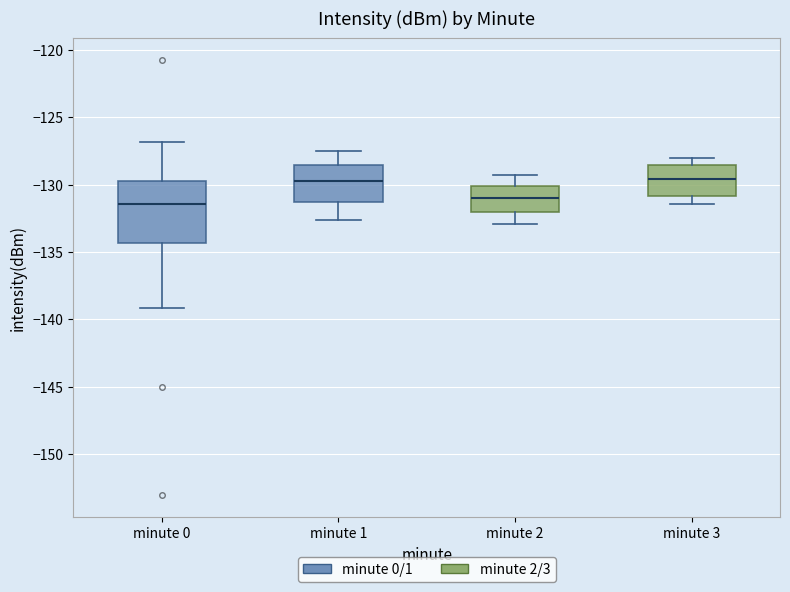

Reading left to right, transcribe this box plot: for each box, give where its median line is, the range the box spans, and where its two whiskers end, as read against the y-axis. The values are not printed on the chart, so give them approximately, as read against the axis.

minute 0: median -131.5, box -134.5 to -129.5, whiskers -139.0 to -127.0
minute 1: median -129.5, box -131.5 to -128.5, whiskers -132.5 to -127.5
minute 2: median -131.0, box -132.0 to -130.0, whiskers -133.0 to -129.5
minute 3: median -129.5, box -131.0 to -128.5, whiskers -131.5 to -128.0